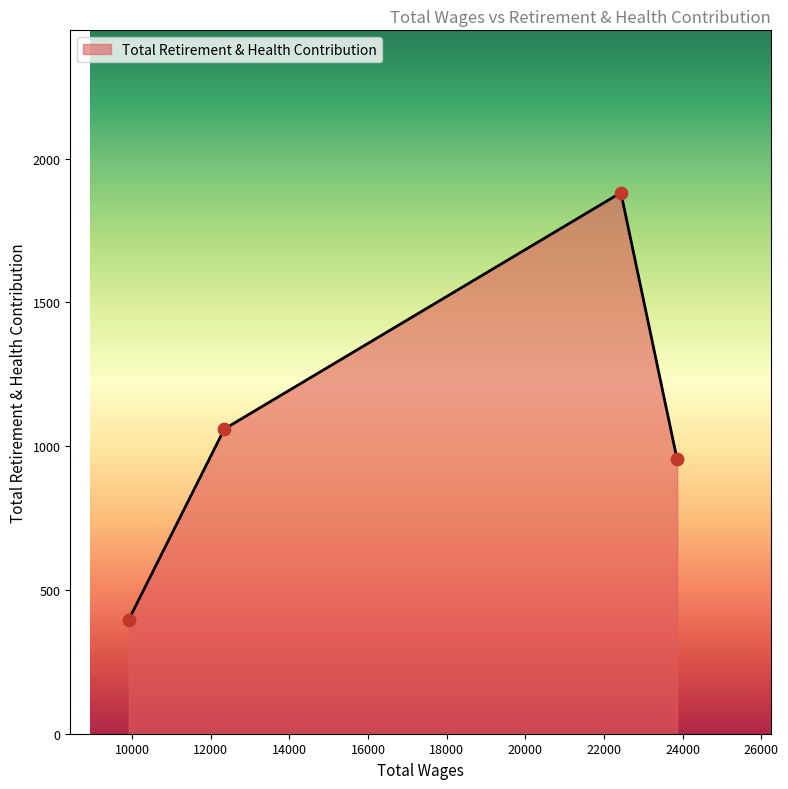

What is the smallest value displayed?

397